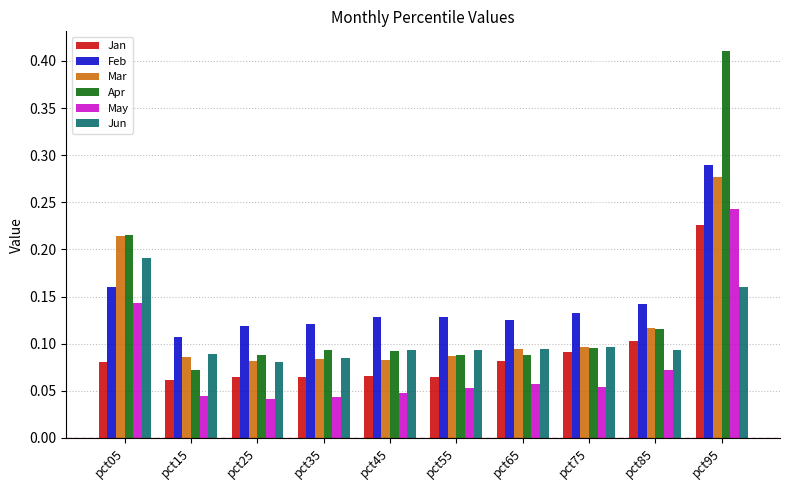

What is the total value across all series at pct55?

0.5